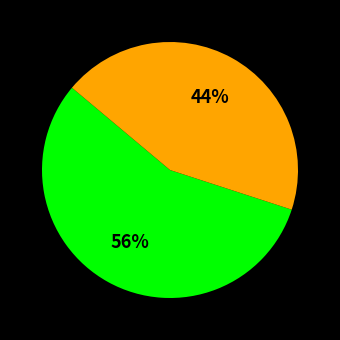

Is there a majority slice in this chart?

Yes